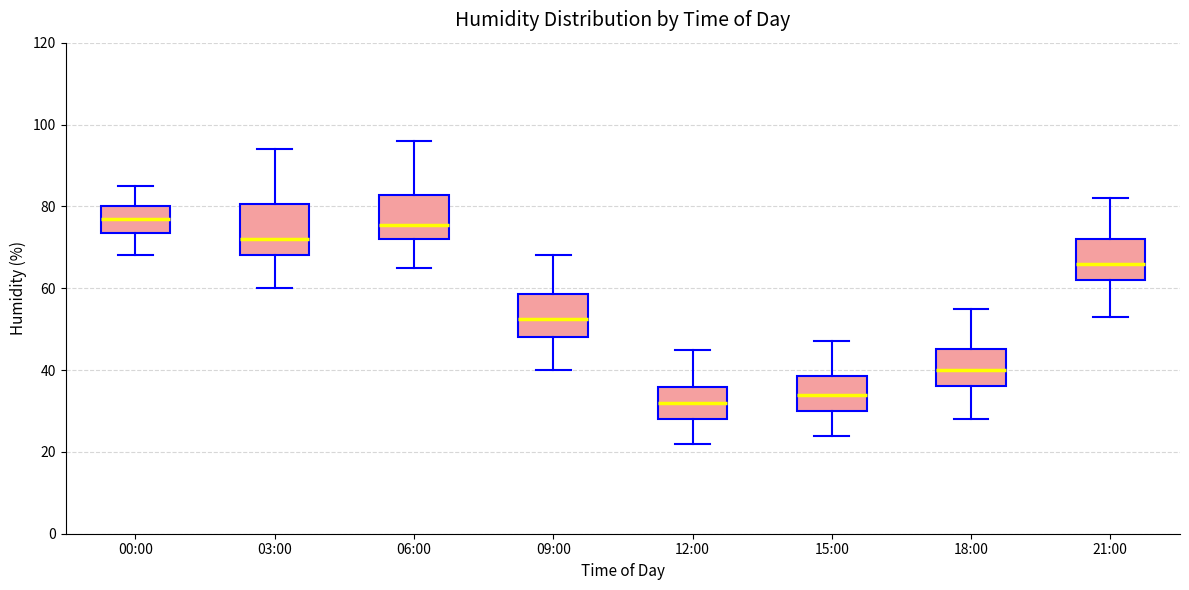

Reading left to right, transcribe this box plot: for each box, give where its median line is, the range the box spans, and where its two whiskers end, as read against the y-axis. The values are not printed on the chart, so give them approximately, as read against the axis.

00:00: median 78, box 74 to 80, whiskers 68 to 86
03:00: median 72, box 68 to 80, whiskers 60 to 94
06:00: median 76, box 72 to 82, whiskers 66 to 96
09:00: median 52, box 48 to 58, whiskers 40 to 68
12:00: median 32, box 28 to 36, whiskers 22 to 46
15:00: median 34, box 30 to 38, whiskers 24 to 48
18:00: median 40, box 36 to 46, whiskers 28 to 56
21:00: median 66, box 62 to 72, whiskers 54 to 82